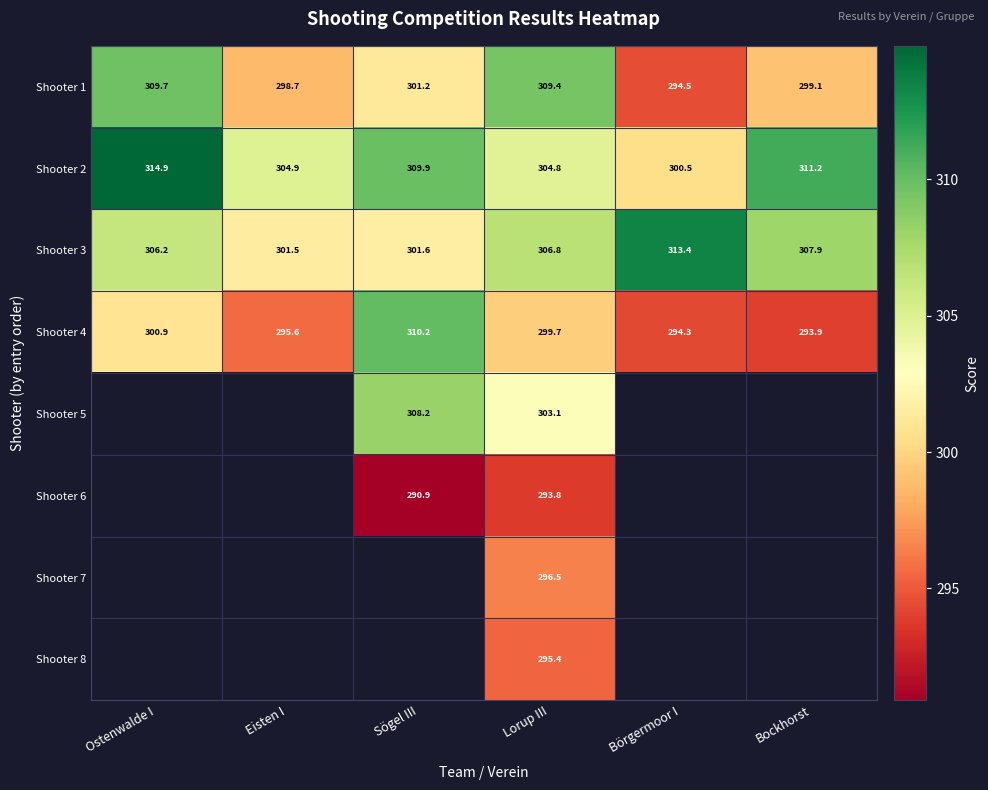

What is the difference between the maximum and minimum values in the Shooter 2 series?

14.4